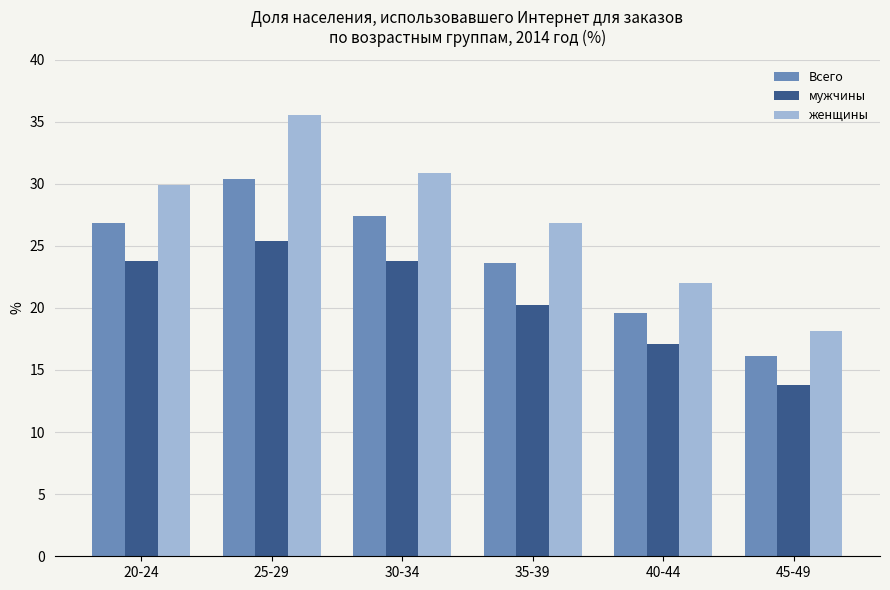

List the series in order of their overall mean, lowest first.

мужчины, Всего, женщины